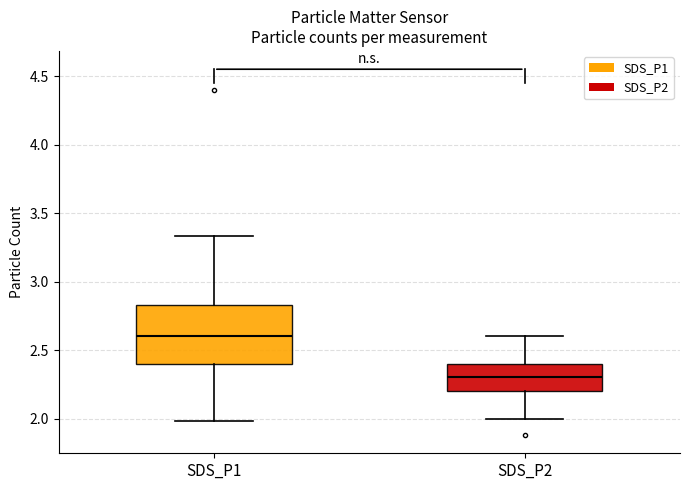

Which box has the lowest median line?

SDS_P2